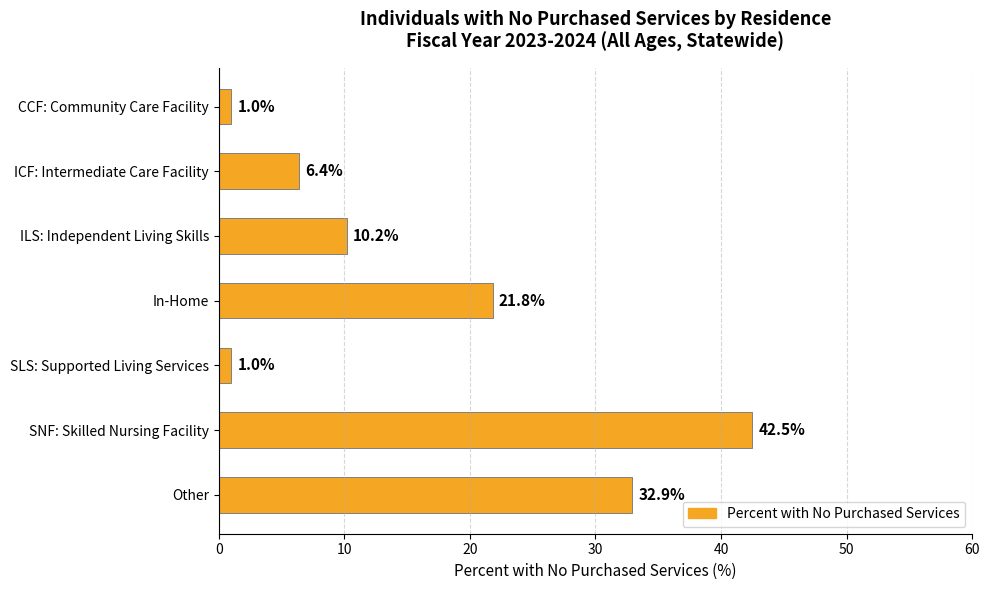

Are the bars horizontal?

Yes